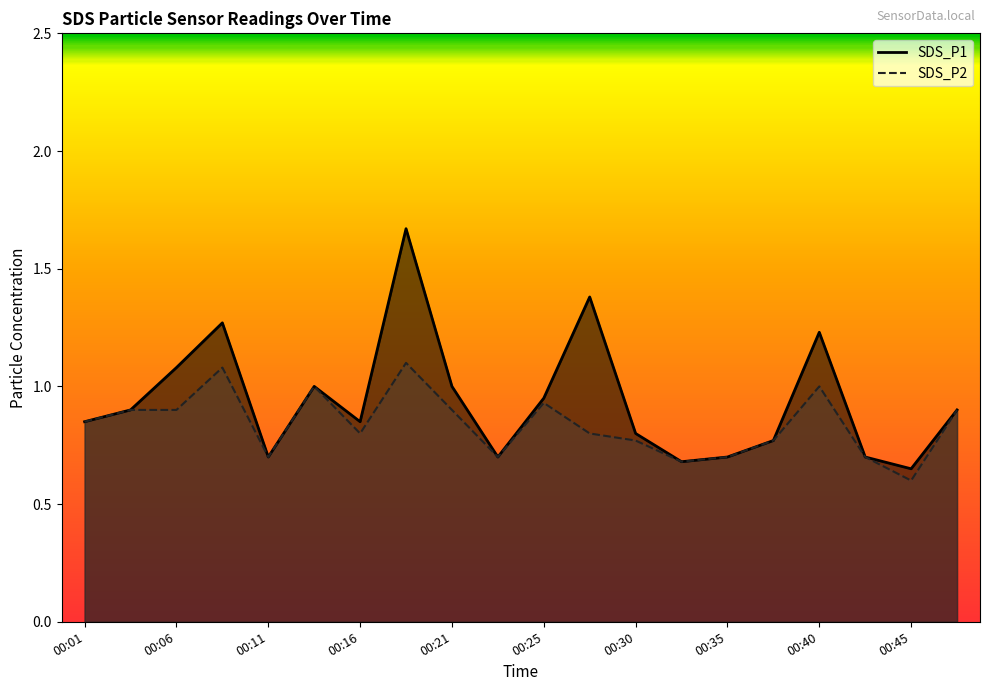

Reading right to left, extract all data points from this chart.

SDS_P1: 00:47=0.9	00:45=0.7	00:42=0.7	00:40=1.2	00:38=0.8	00:35=0.7	00:33=0.7	00:30=0.8	00:28=1.4	00:25=0.9	00:23=0.7	00:21=1.0	00:18=1.7	00:16=0.8	00:13=1.0	00:11=0.7	00:08=1.3	00:06=1.1	00:04=0.9	00:01=0.8
SDS_P2: 00:47=0.9	00:45=0.6	00:42=0.7	00:40=1.0	00:38=0.8	00:35=0.7	00:33=0.7	00:30=0.8	00:28=0.8	00:25=0.9	00:23=0.7	00:21=0.9	00:18=1.1	00:16=0.8	00:13=1.0	00:11=0.7	00:08=1.1	00:06=0.9	00:04=0.9	00:01=0.8